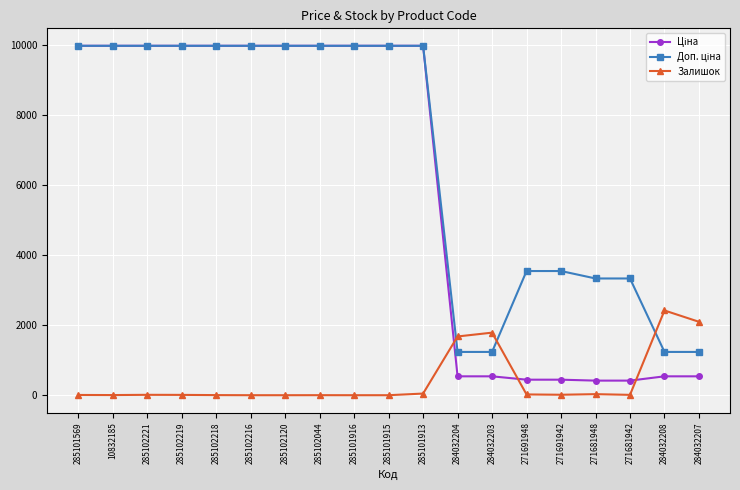

How many lines are shown in the chart?

3